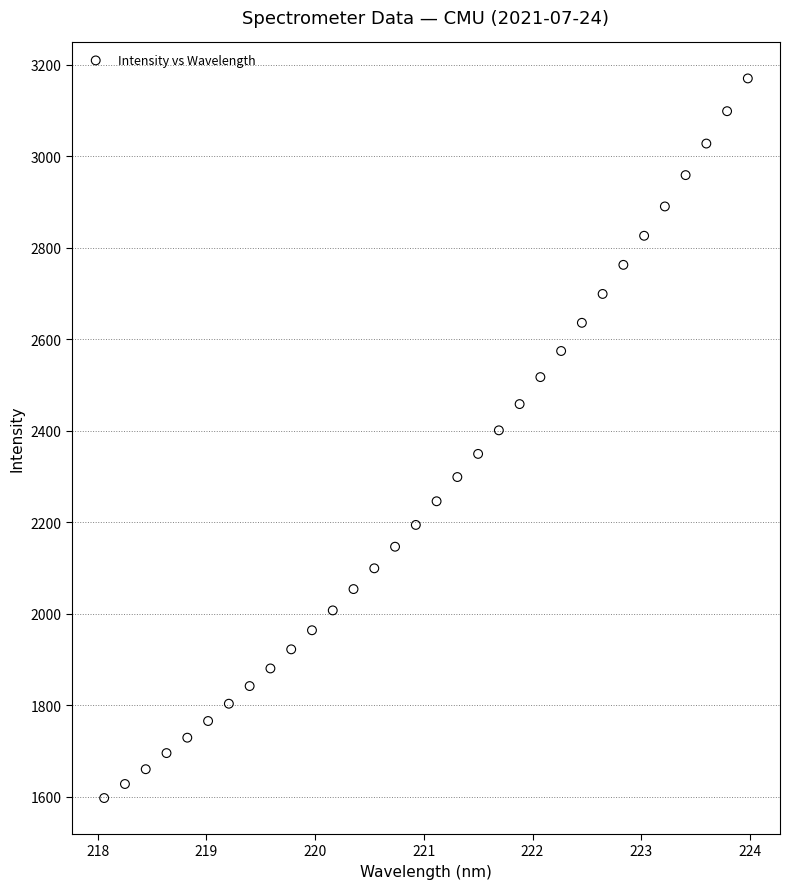

What is the range of X values (max minus min)?

5.9